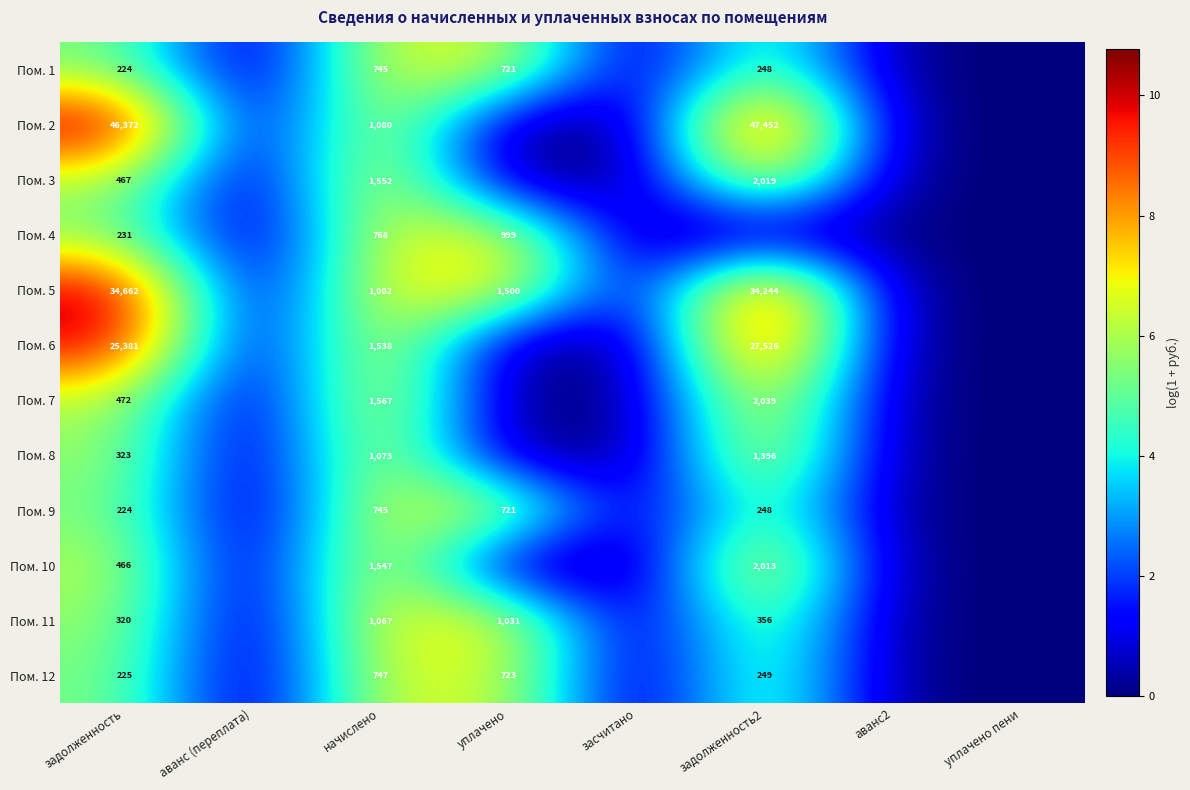

What is the sum of the Пом. 5 values at задолженность2 and начислено?

35326